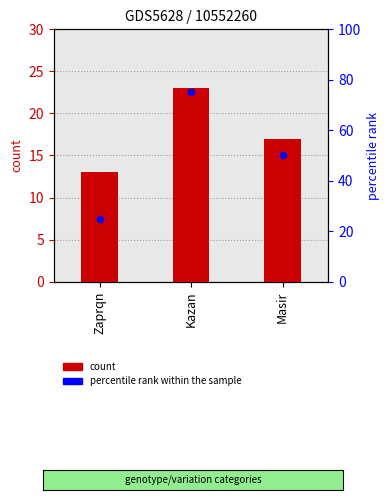

What are all the series names shown in the legend?

count, percentile rank within the sample